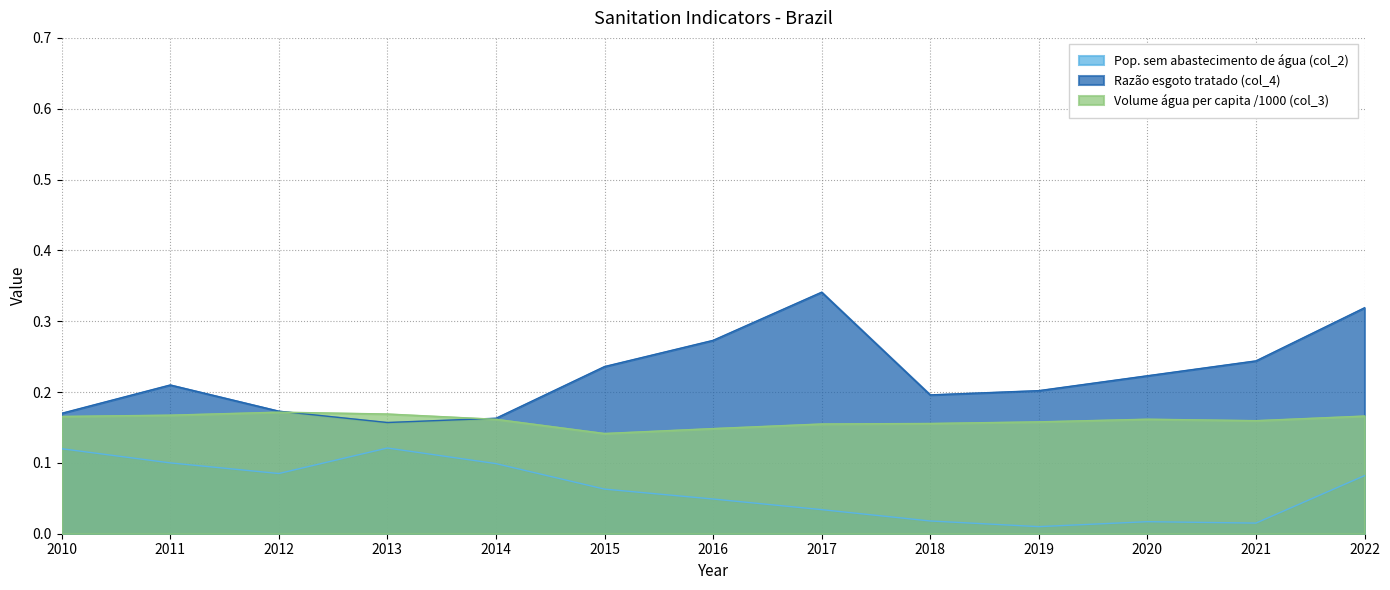

Between 2016 and 2021, which series saw the biggest shift?

Pop. sem abastecimento de água (col_2)